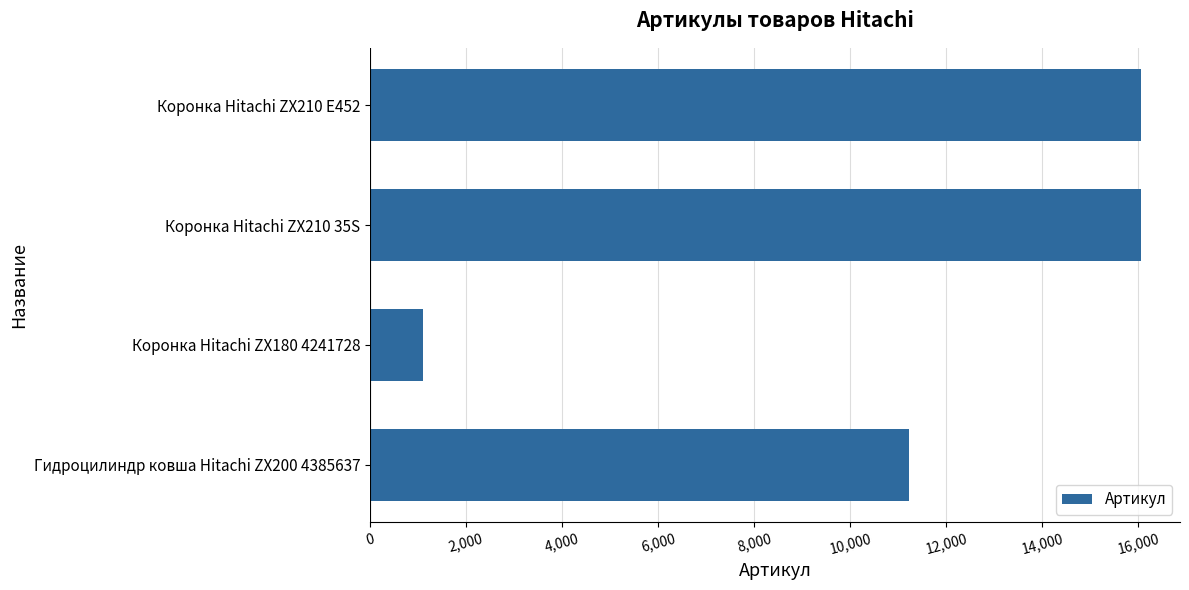

What is the maximum value shown in the chart?

16065